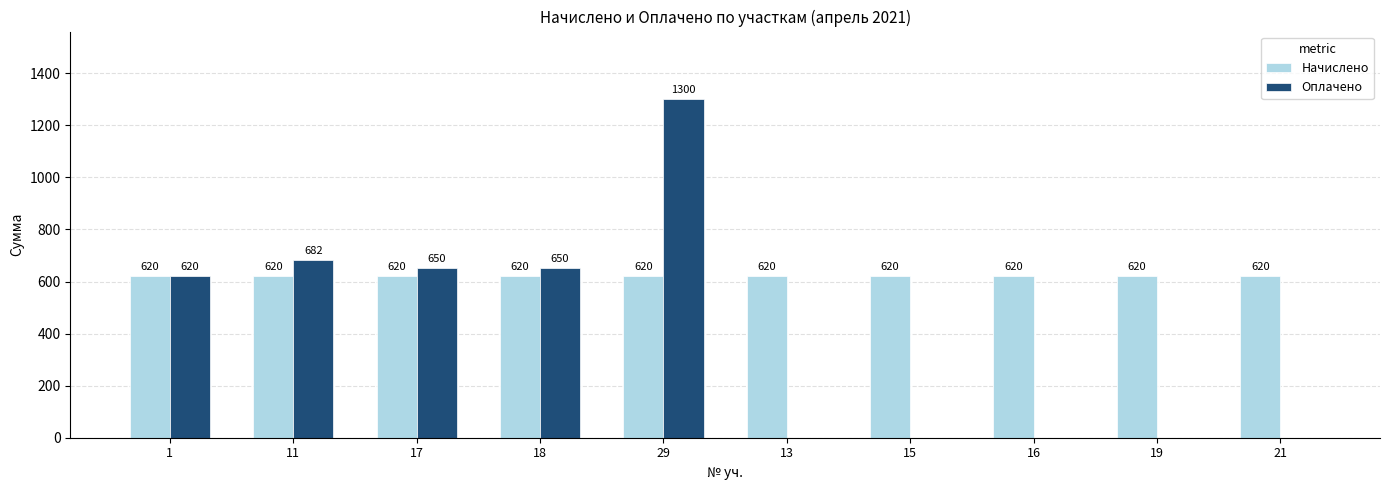

Reading left to right, list all the values displayed in this chart.

Начислено: 620	620	620	620	620	620	620	620	620	620
Оплачено: 620	682	650	650	1300	0	0	0	0	0